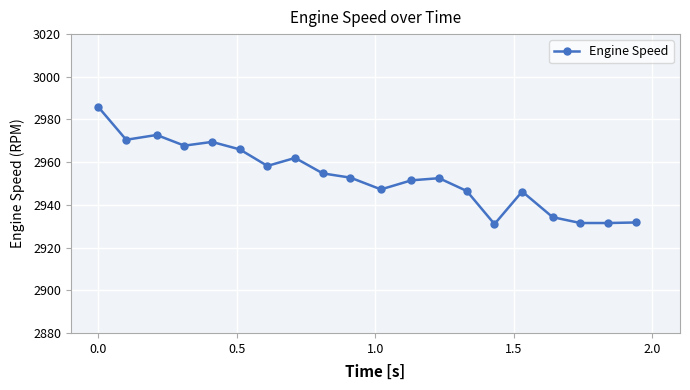

What is the maximum value shown in the chart?

2985.8